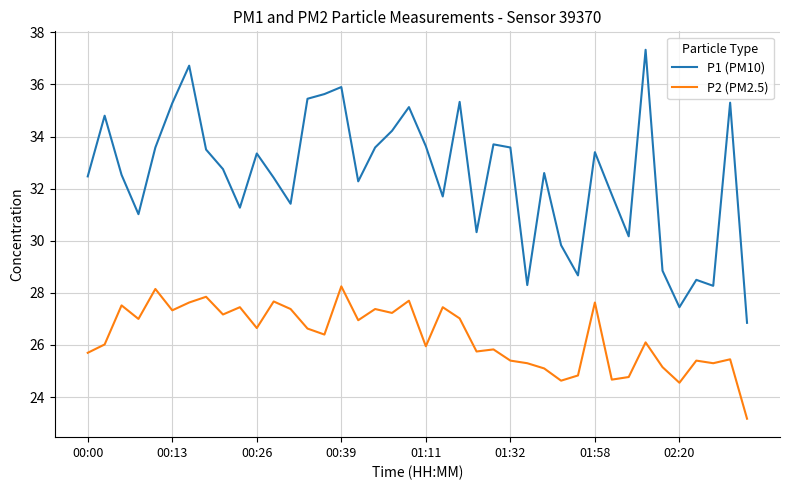

True or false: P1 (PM10) and P2 (PM2.5) intersect in this chart.

False